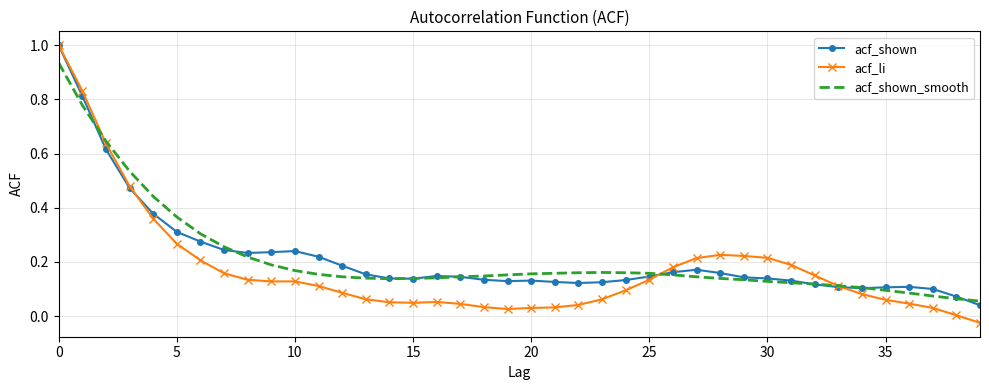

Which series has the largest range (max minus min)?

acf_li